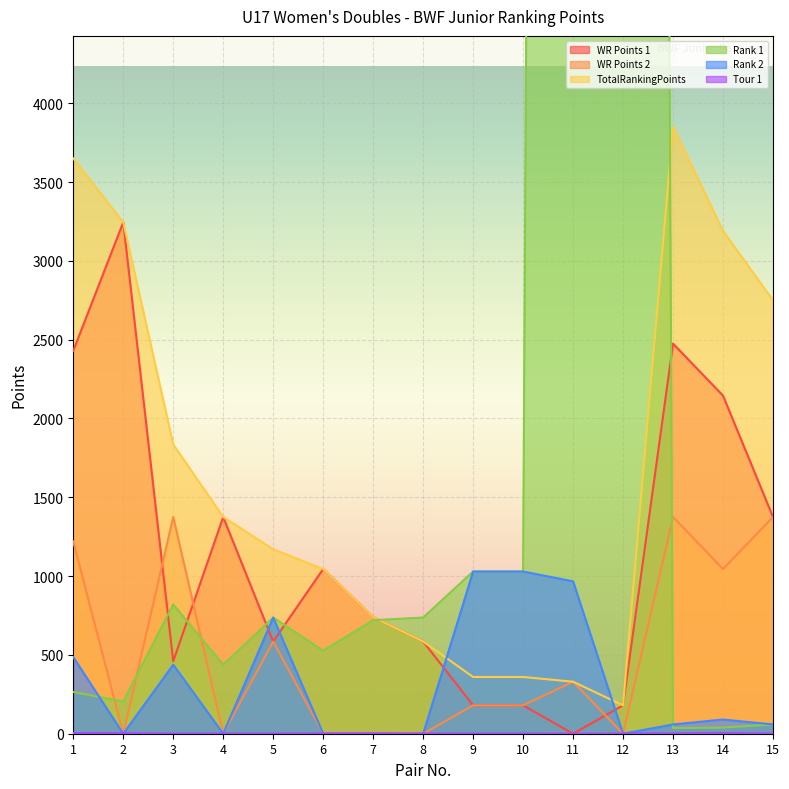

How many values in the TotalRankingPoints series are below 1170?

7